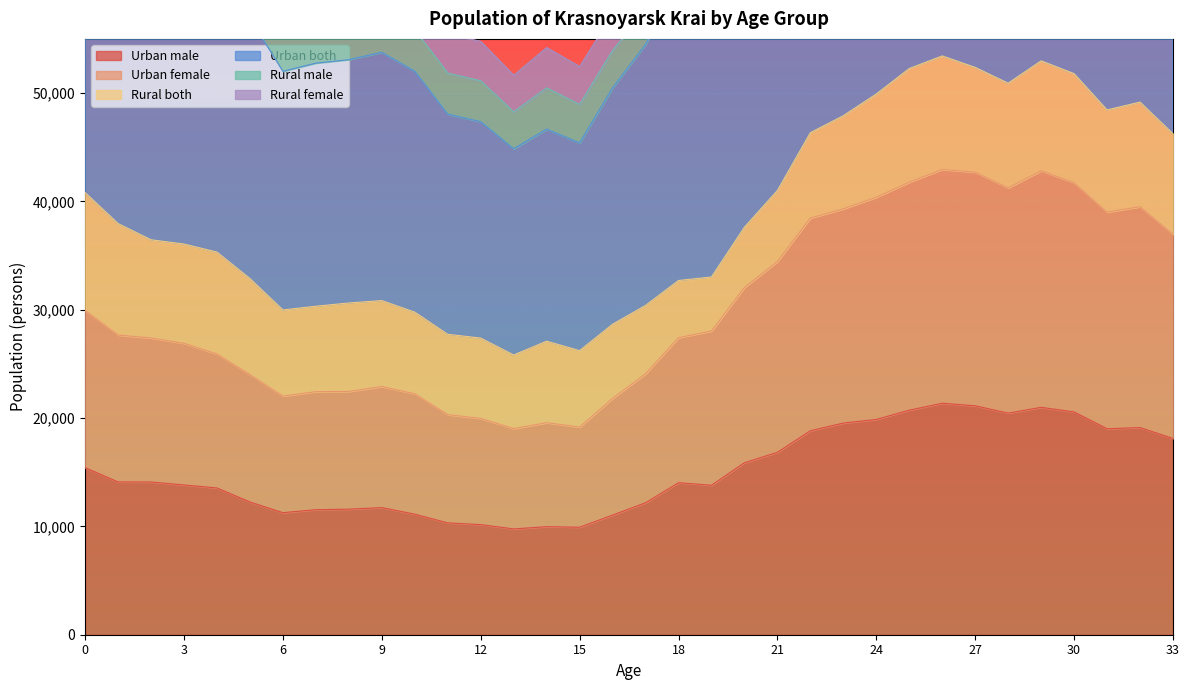

What is the sum of all Urban female values?

1026684